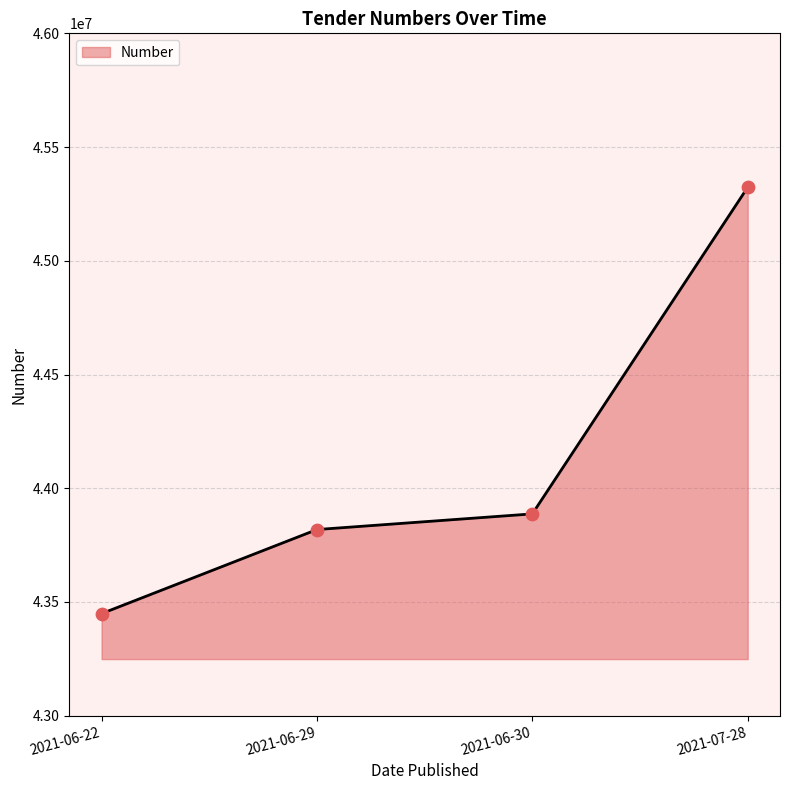

What is the ratio of the value at 2021-06-30 to the value at 2021-07-28?

1.0